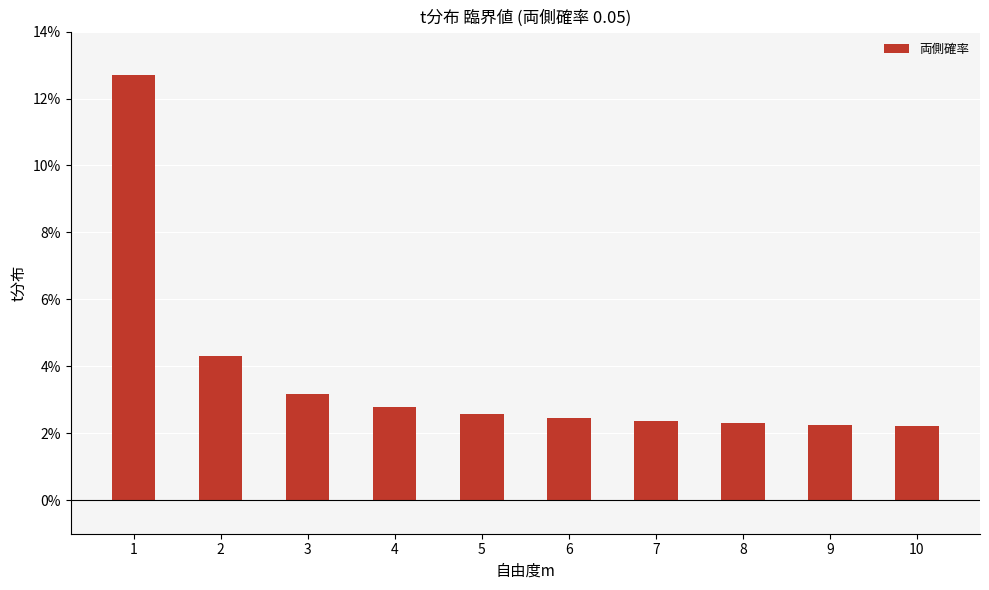

What is the greatest value displayed?

12.7